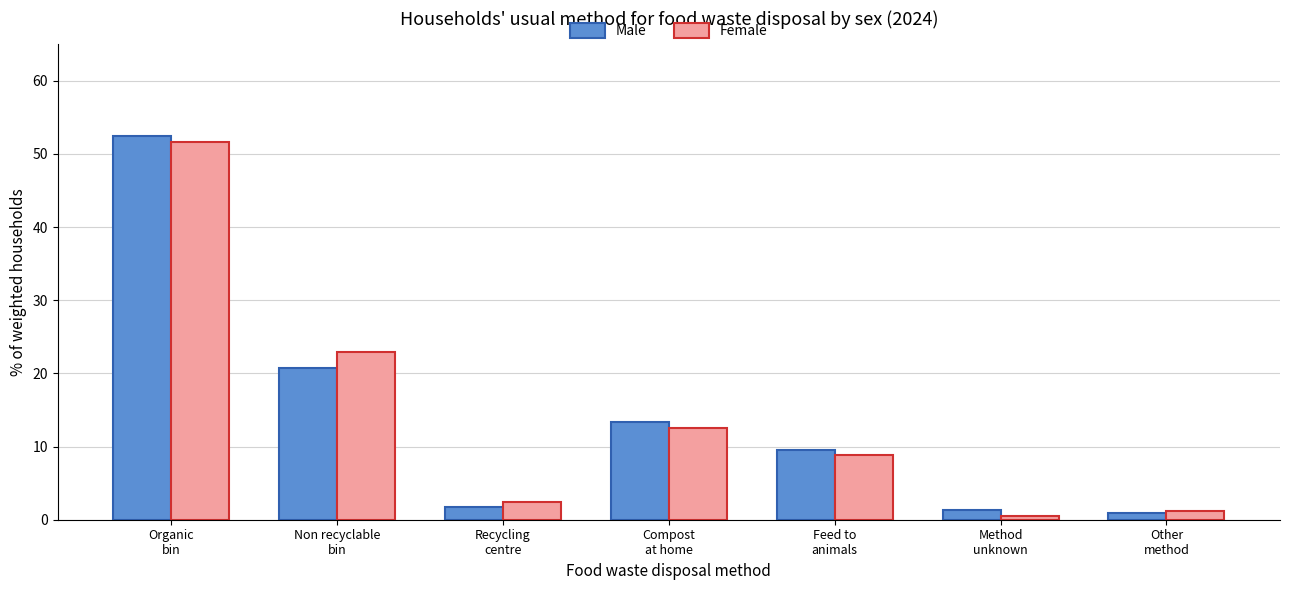

Which series has the largest range (max minus min)?

Male